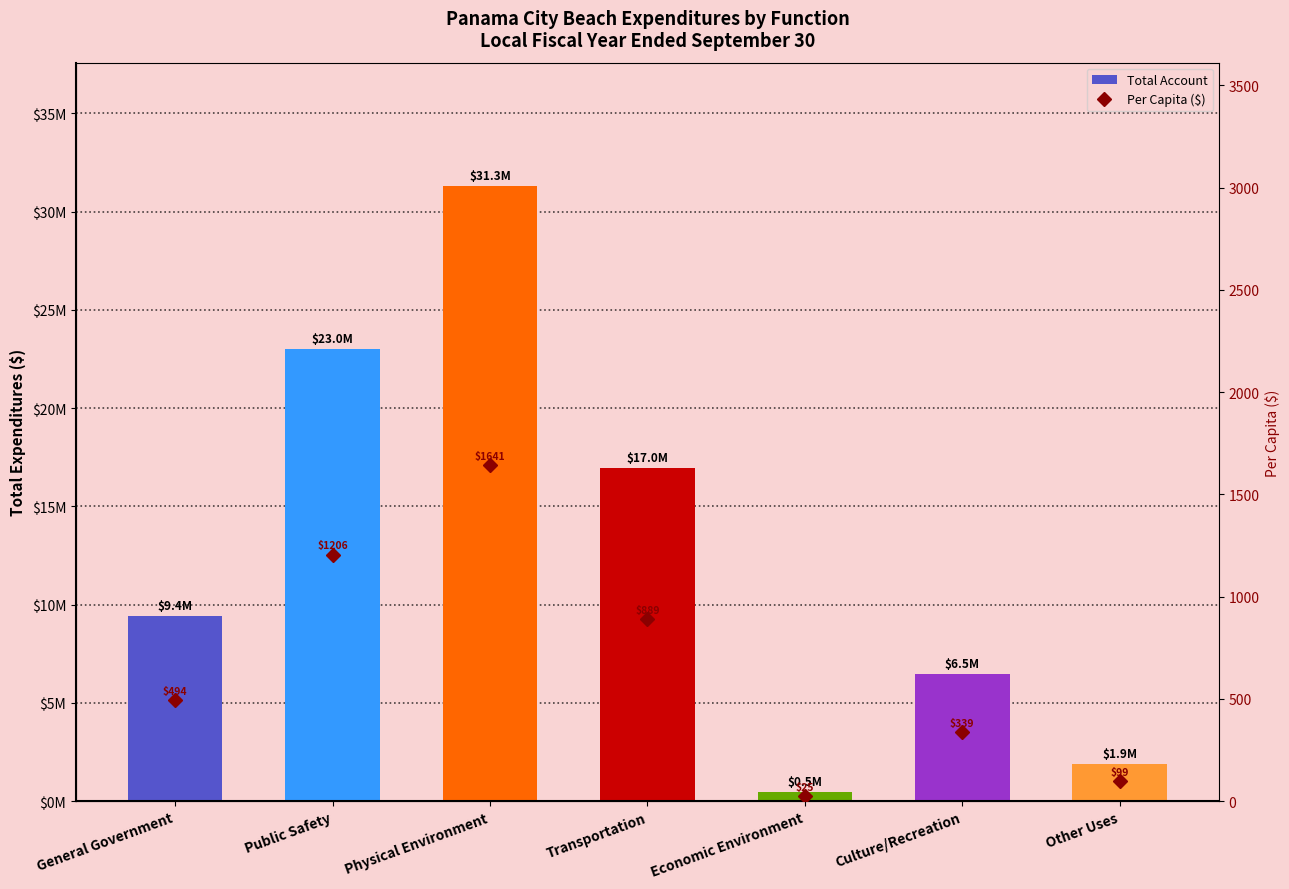

Which series has the widest spread of values?

Total Account